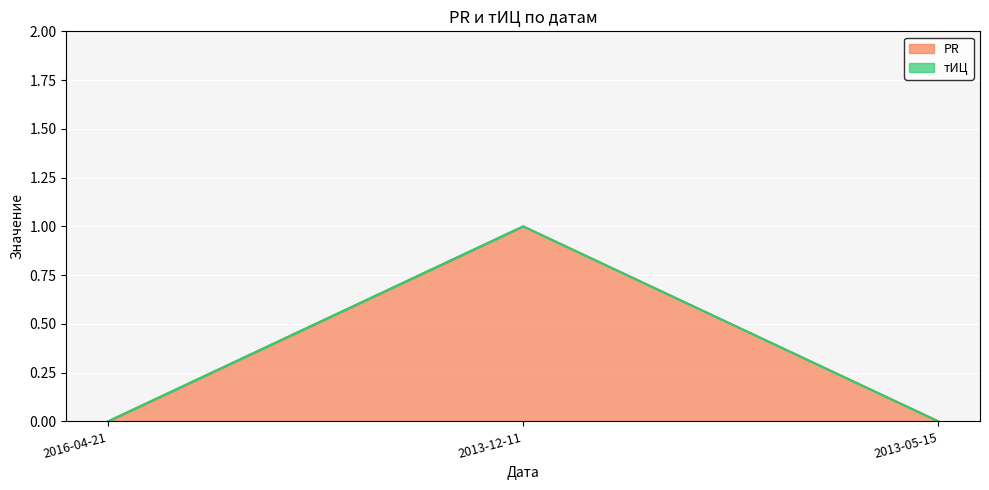

Between 2016-04-21 and 2013-12-11, which is larger?

2013-12-11